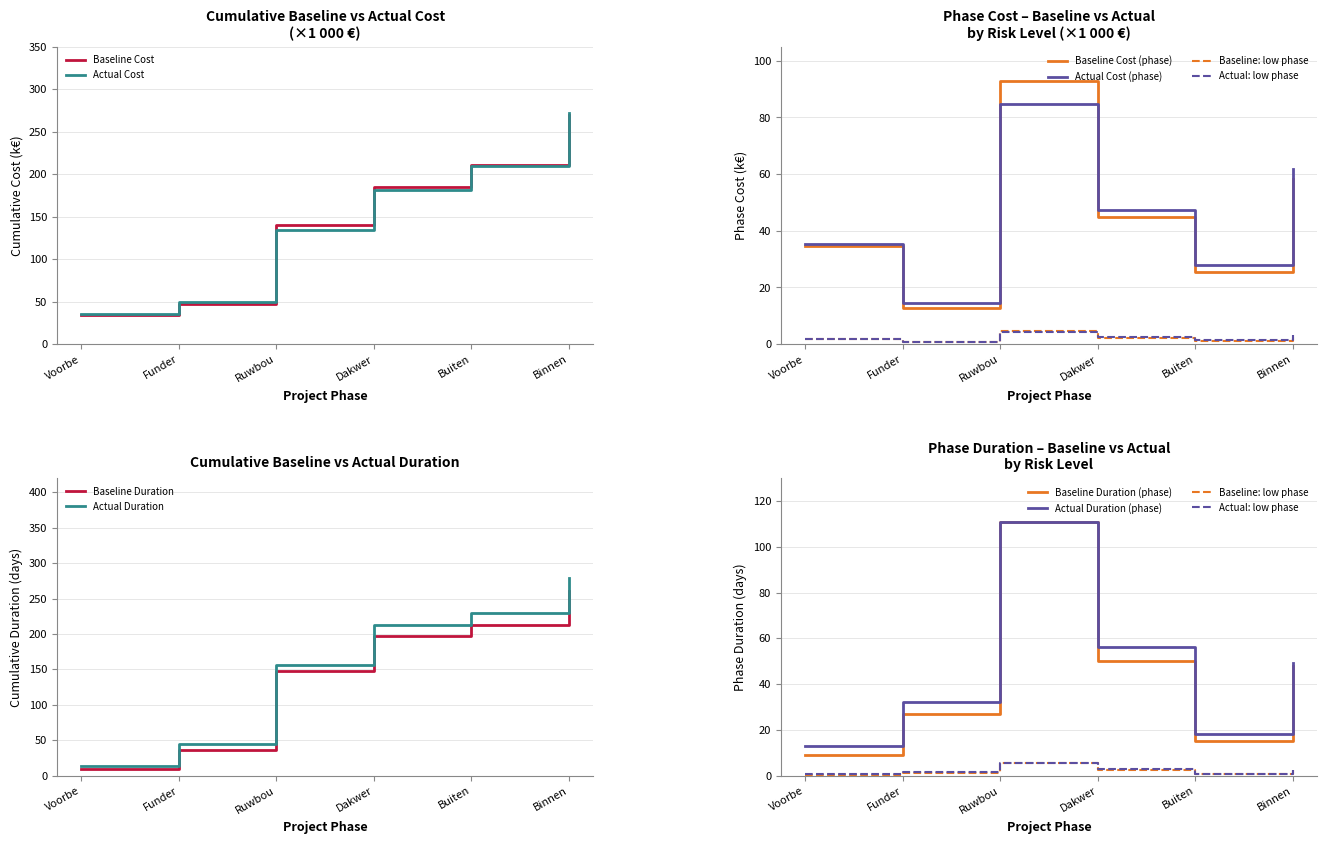

True or false: Baseline Cost has a value of 185.3 at Dakwer.

True